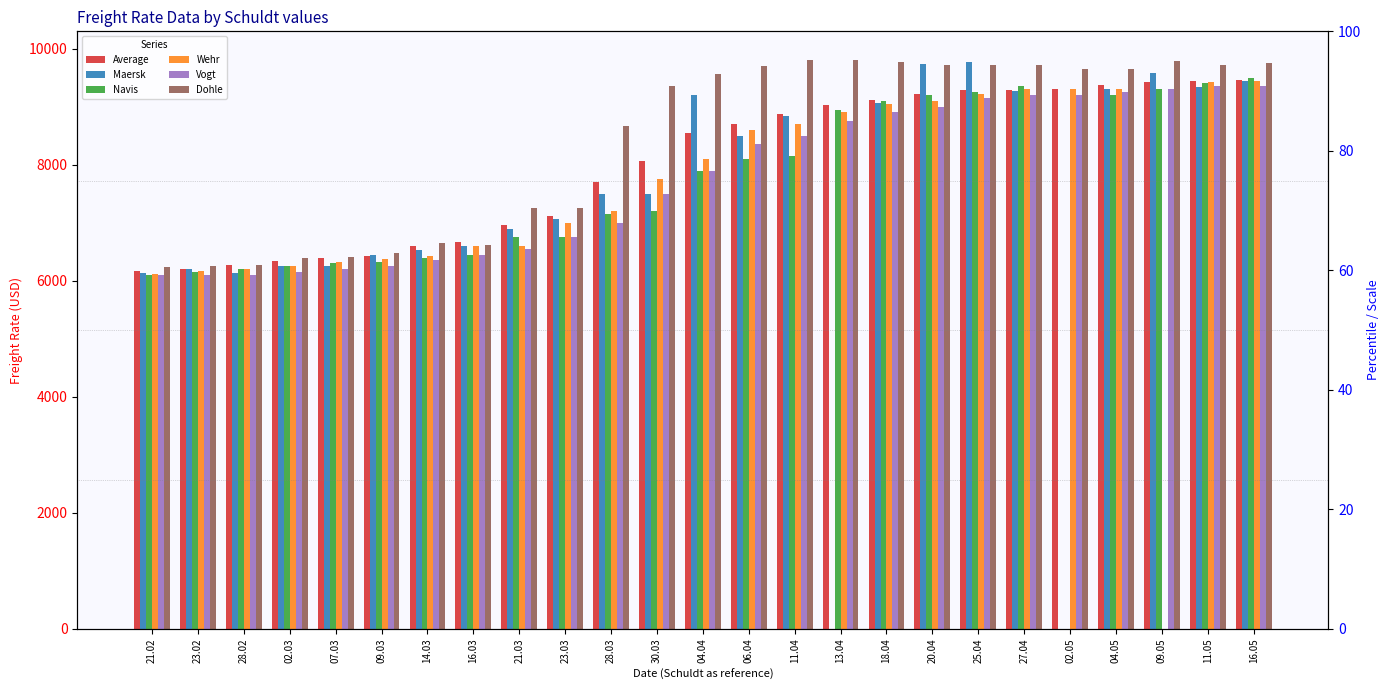

What is the label of the 23rd bar from the right?

28.02